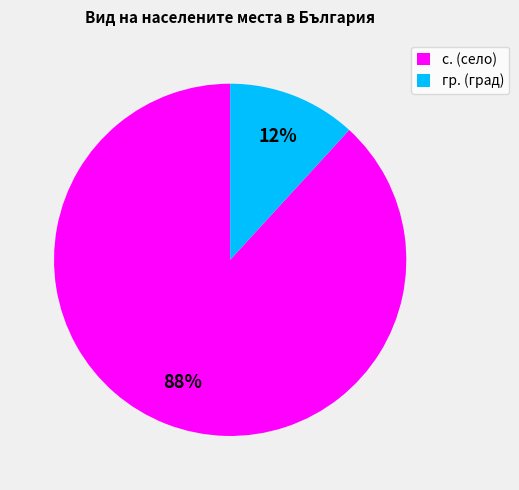

Does any single category account for the majority?

Yes